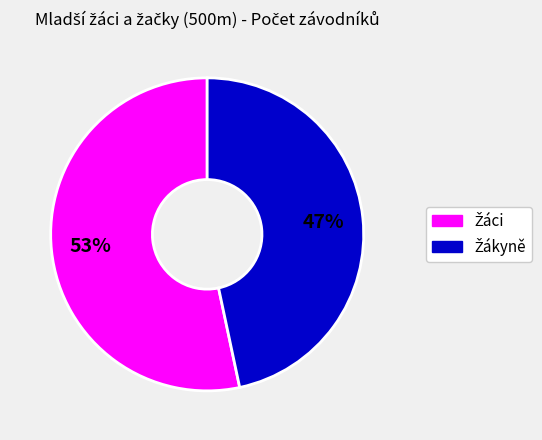

Is there a majority slice in this chart?

Yes